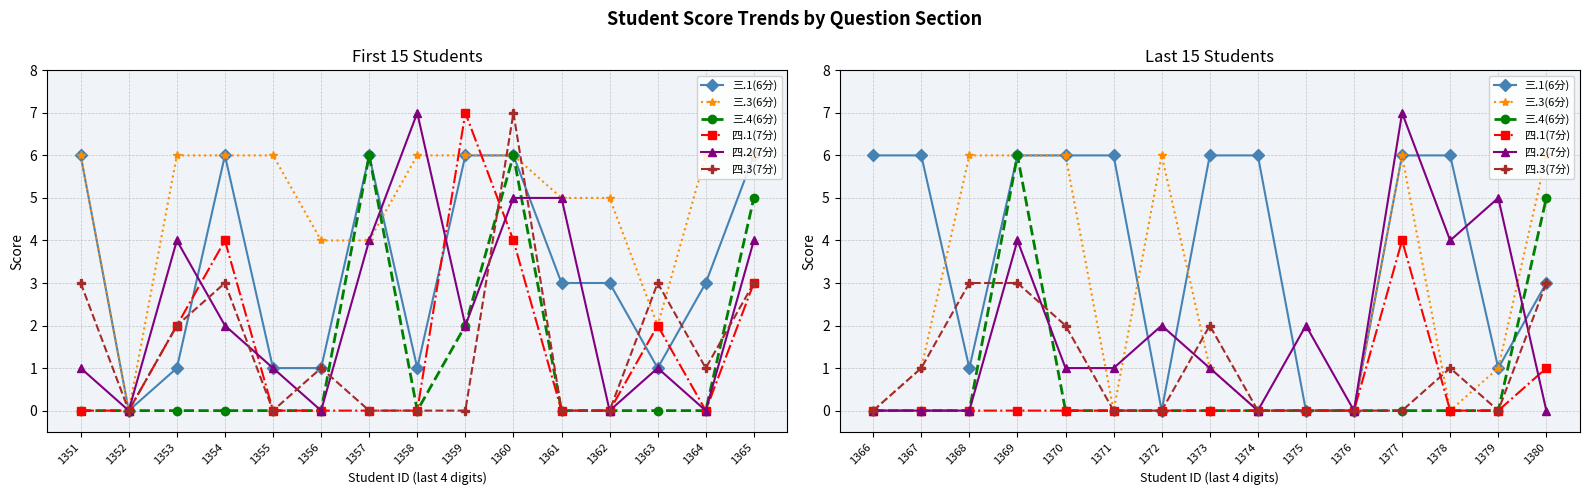

Is the value of 三.1(6分) at 1366 greater than the value of 四.3(7分) at 1371?

Yes